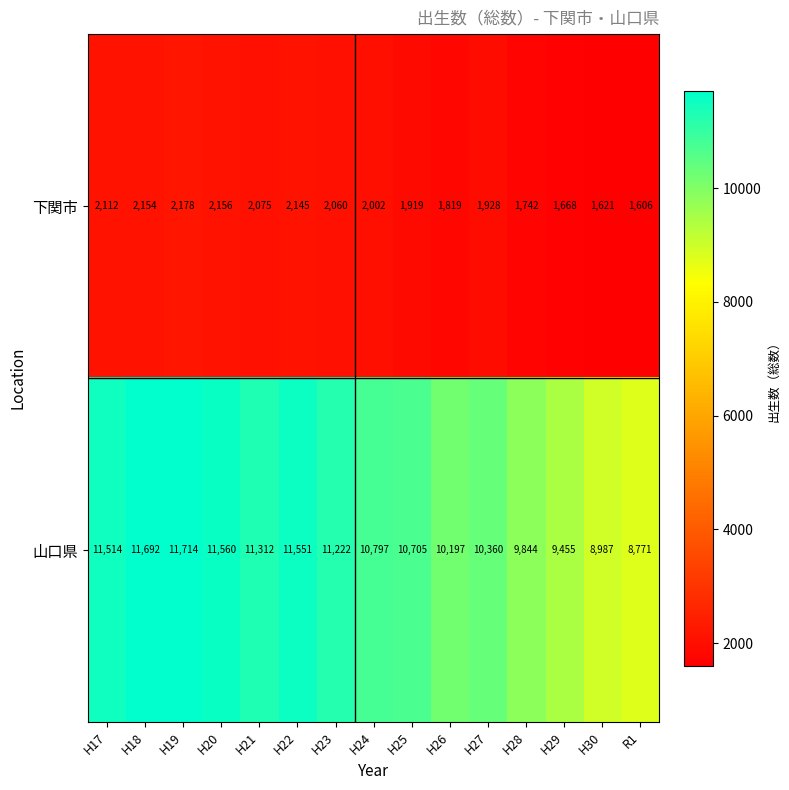

Which category has the lowest value across all series?

R1